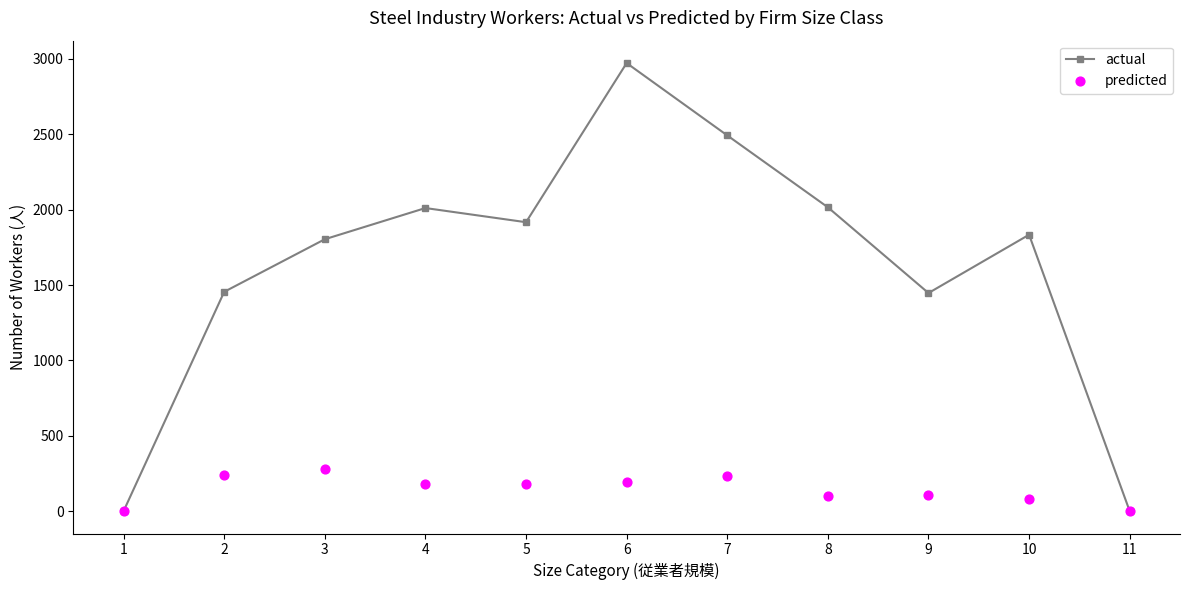

Which series has the largest Y range (max minus min)?

actual